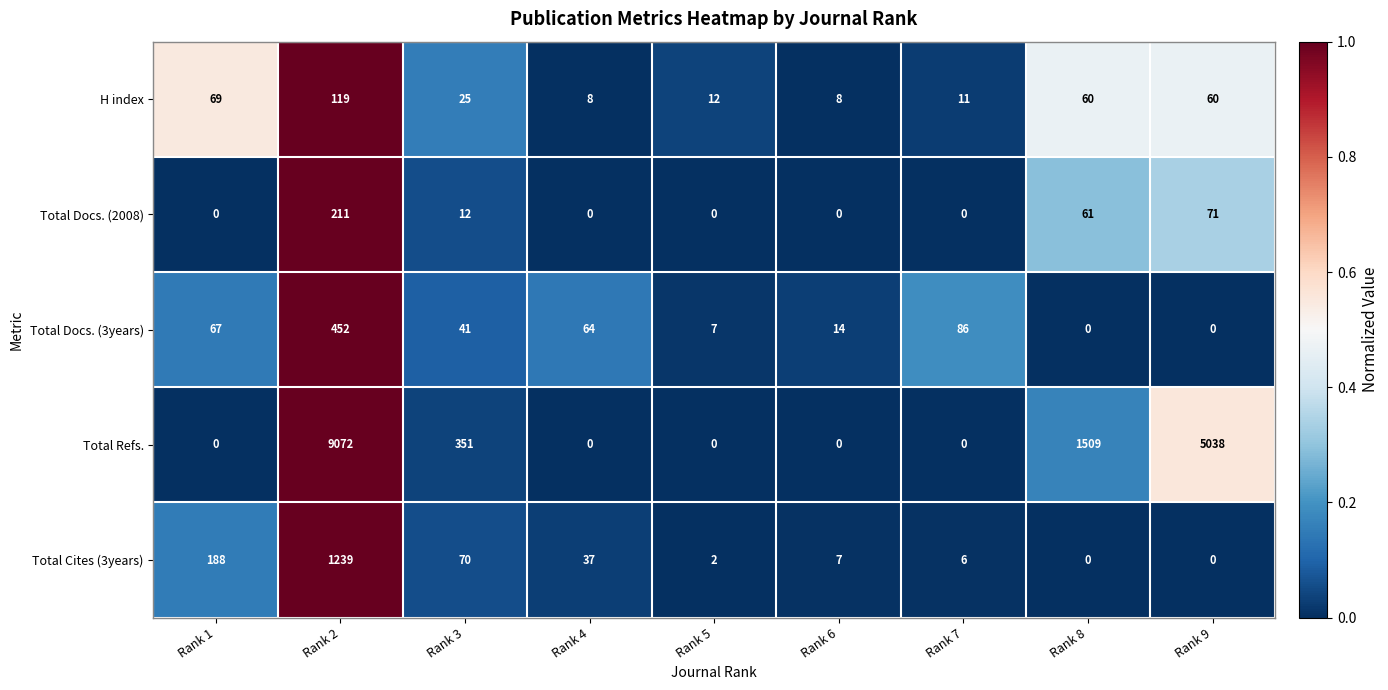

The value of Total Refs. at Rank 4 is 4193. True or false?

False